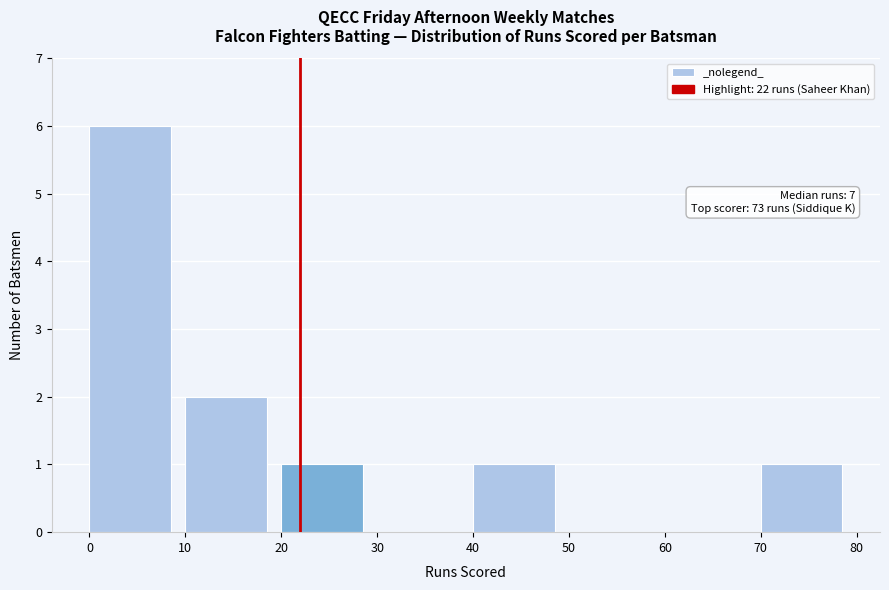

Over which range of the x-axis is the bar tallest?

0 to 10